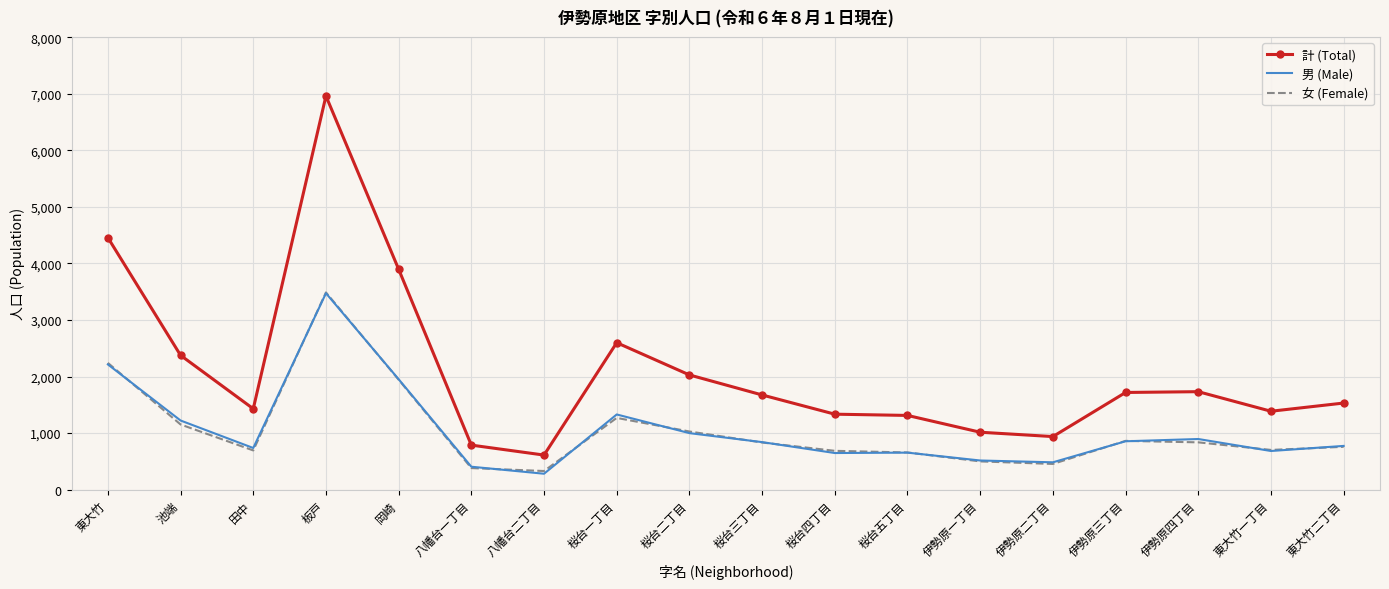

What is the minimum value shown in the chart?

282